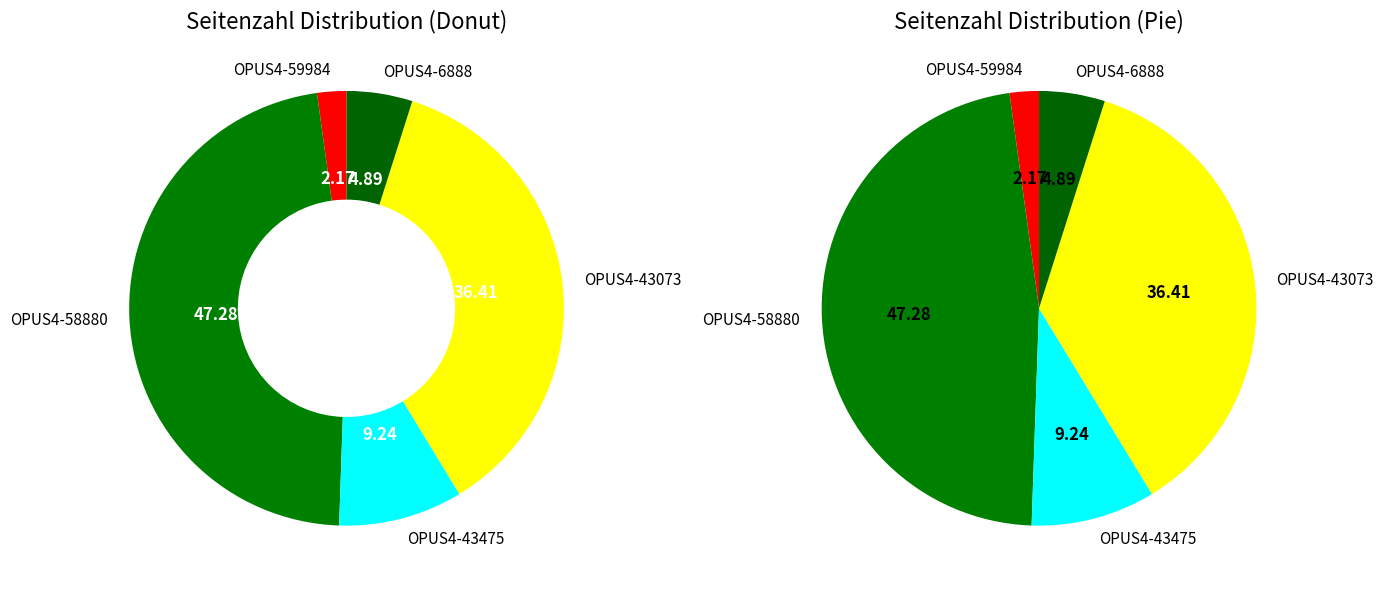

Does OPUS4-59984 account for over 50% of the chart?

No